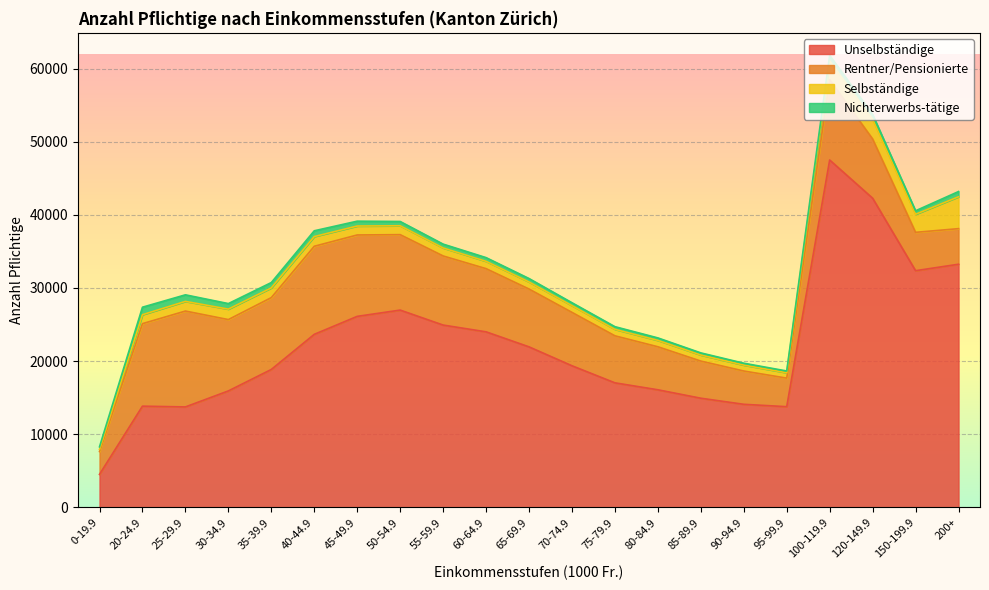

At which category does Unselbständige reach its first local peak?

20-24.9